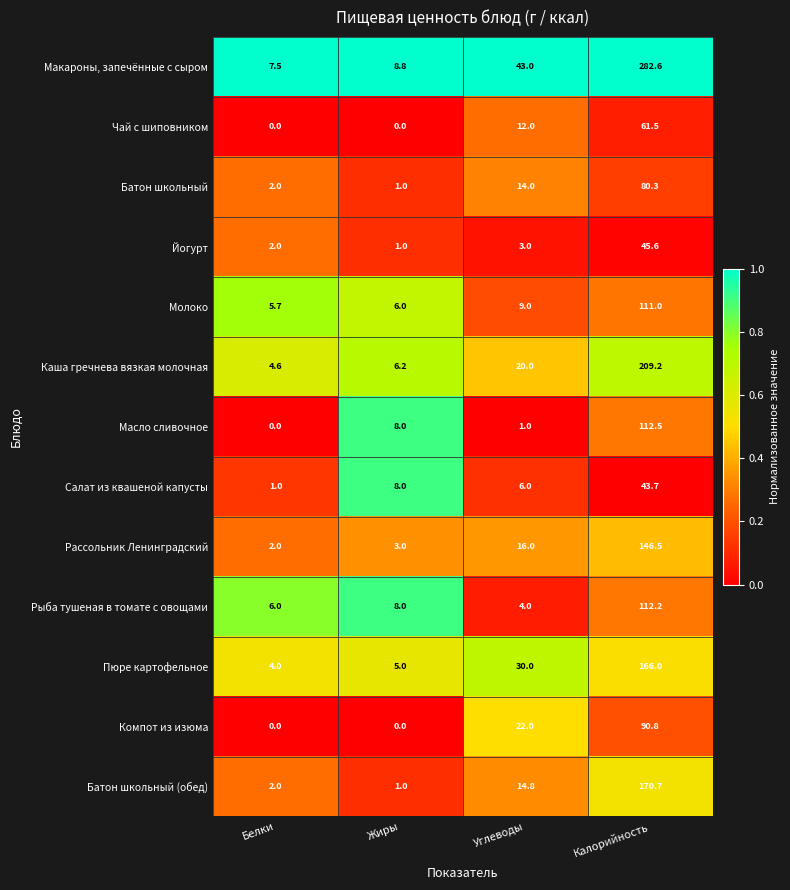

At which category is the sum across all series the highest?

Калорийность